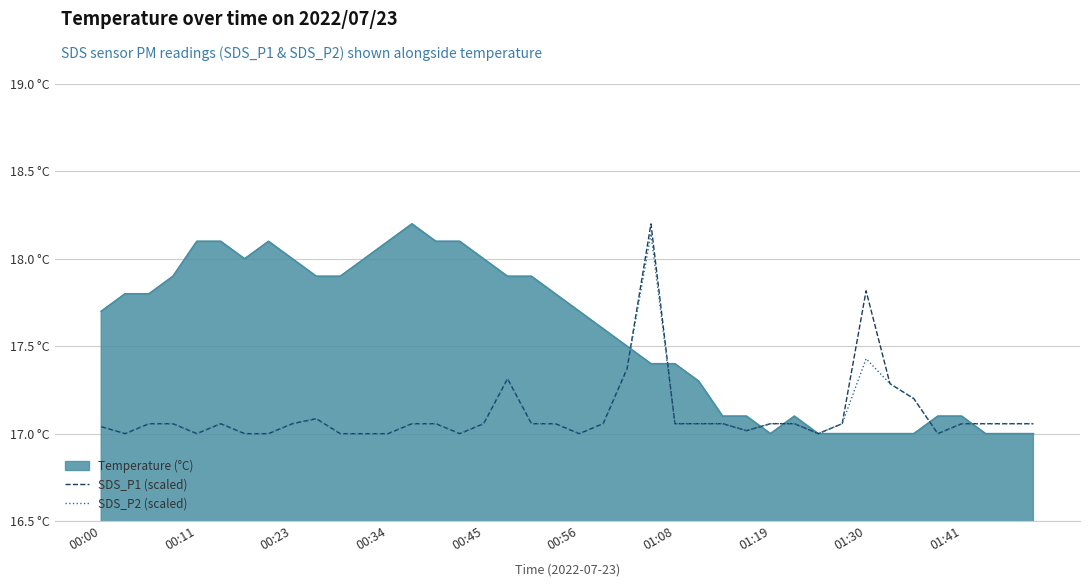

What is the average value of the SDS_P1 (scaled) series?

17.1